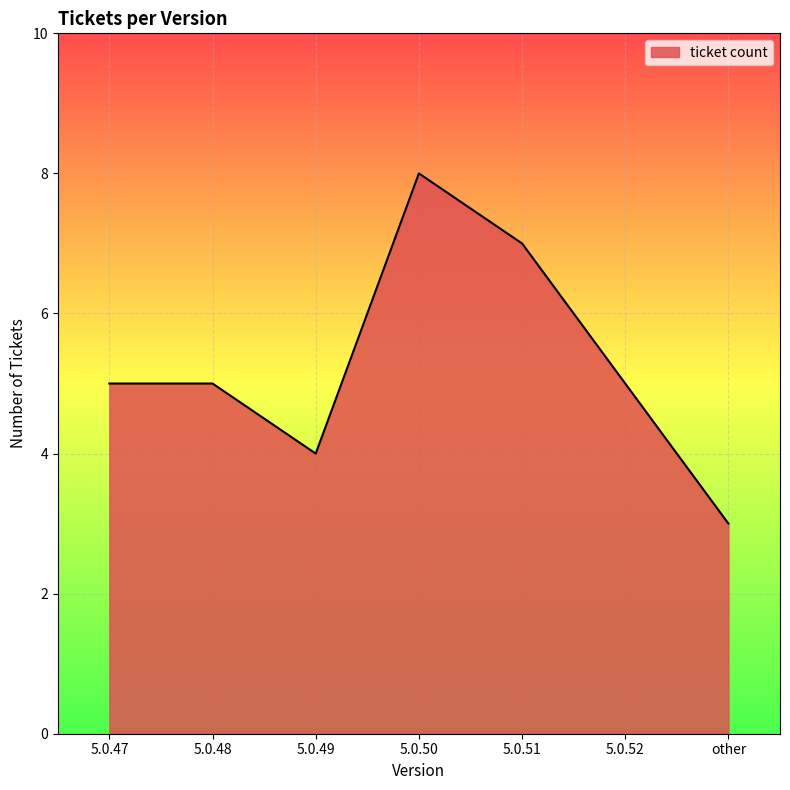

What is the change in value from 5.0.49 to other?

-1